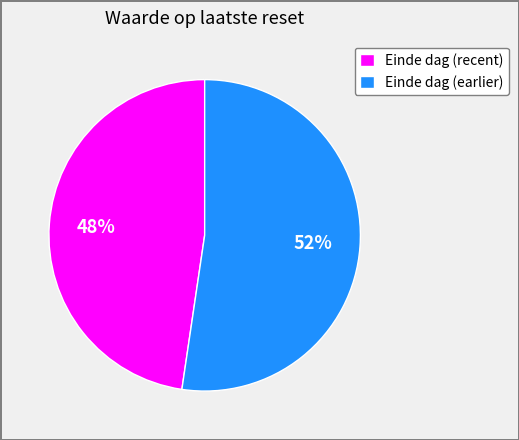

Is the sum of Einde dag (earlier) and Einde dag (recent) greater than half?

Yes